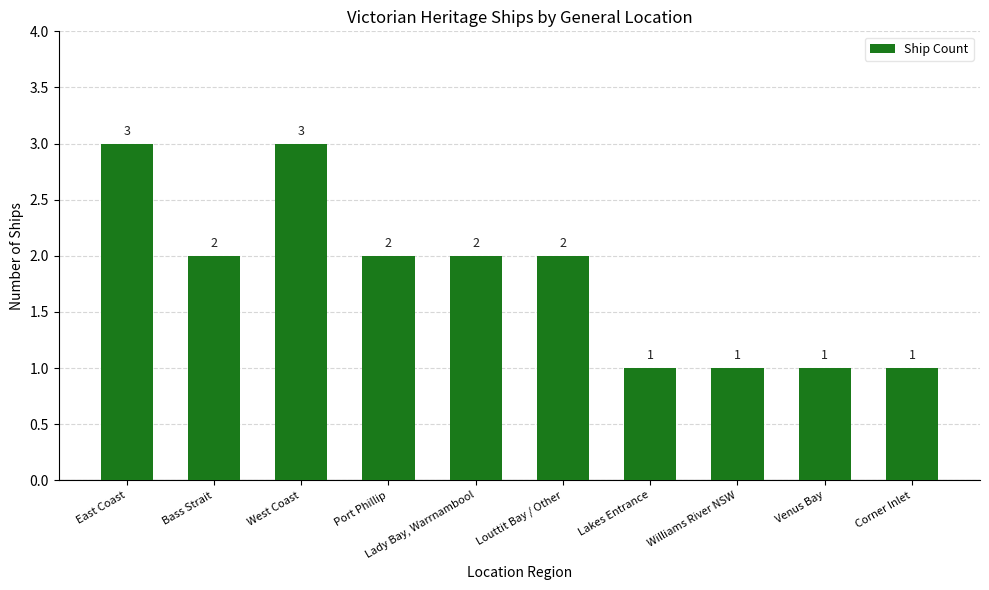

Is it true that the value at Port Phillip is 3?

False